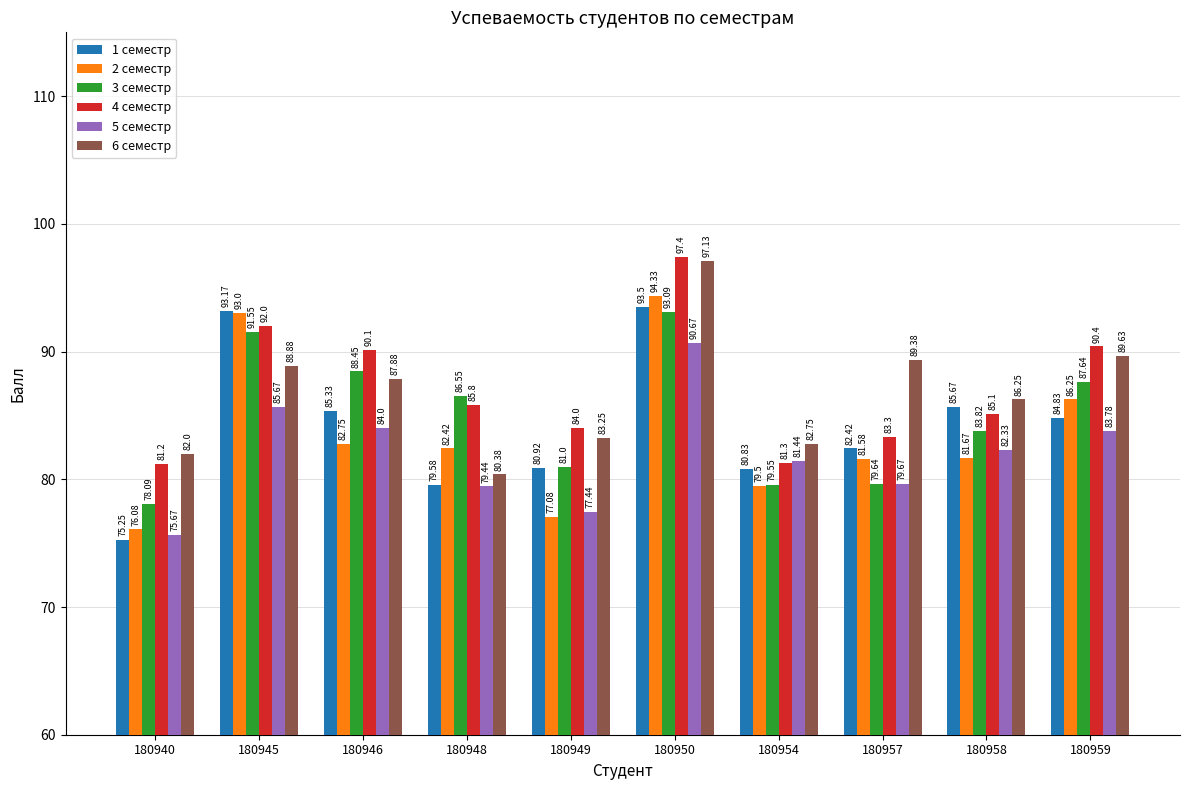

How many groups of bars are there?

10